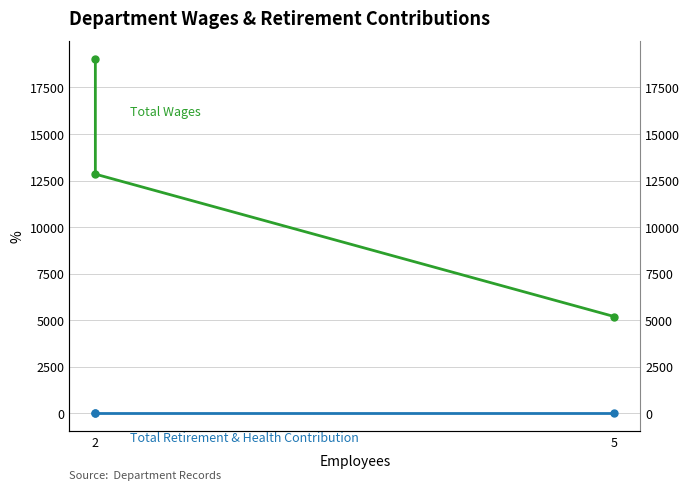

Where does the Total Wages series first go above 12843?

2